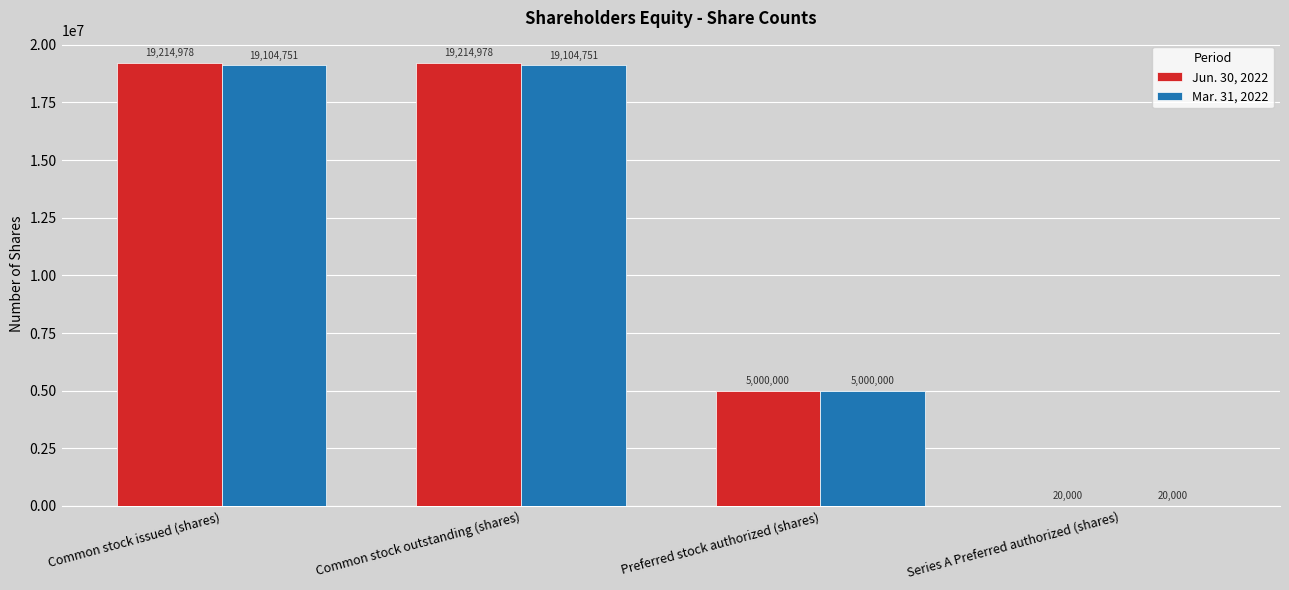

The value of Jun. 30, 2022 at Common stock issued (shares) is 6673062. True or false?

False